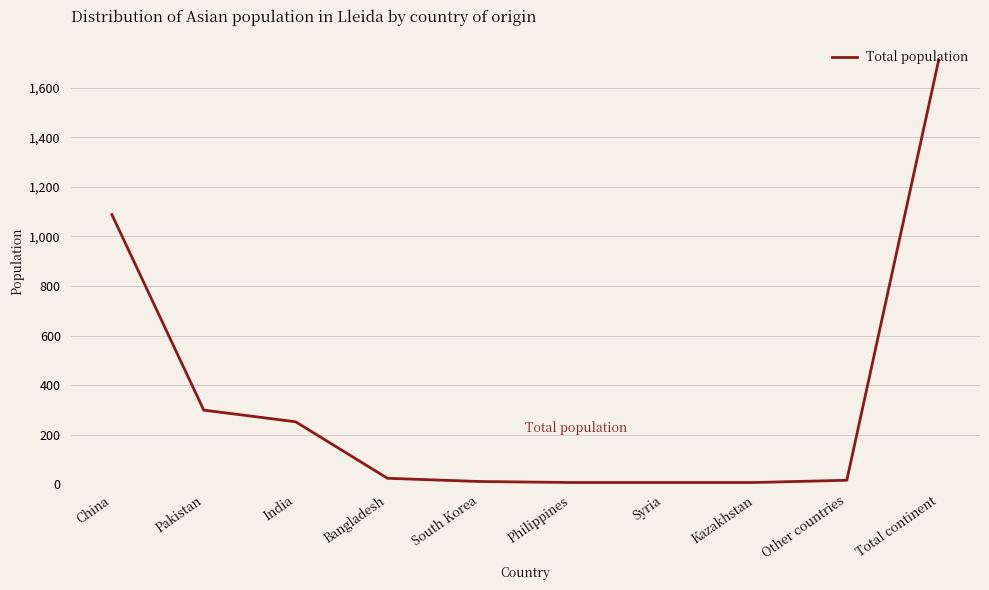

At which label is the value closest to 859?

China